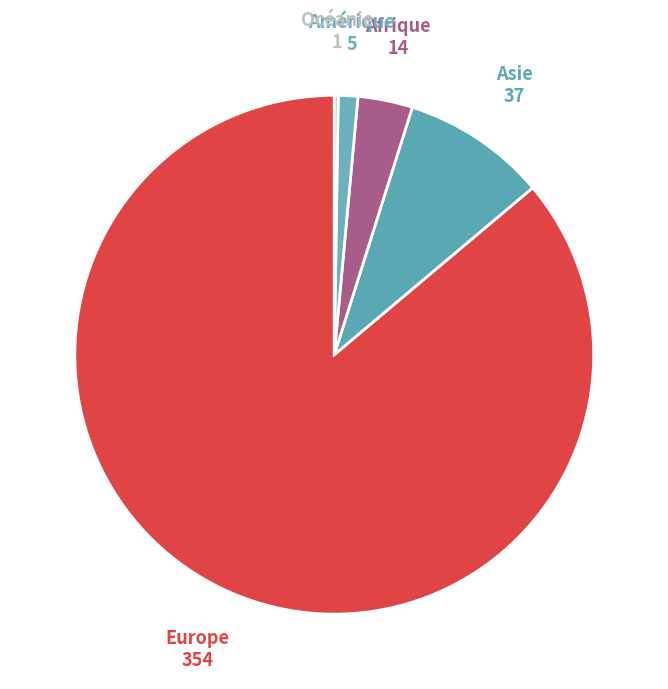

Is the sum of Asie and Europe greater than half?

Yes